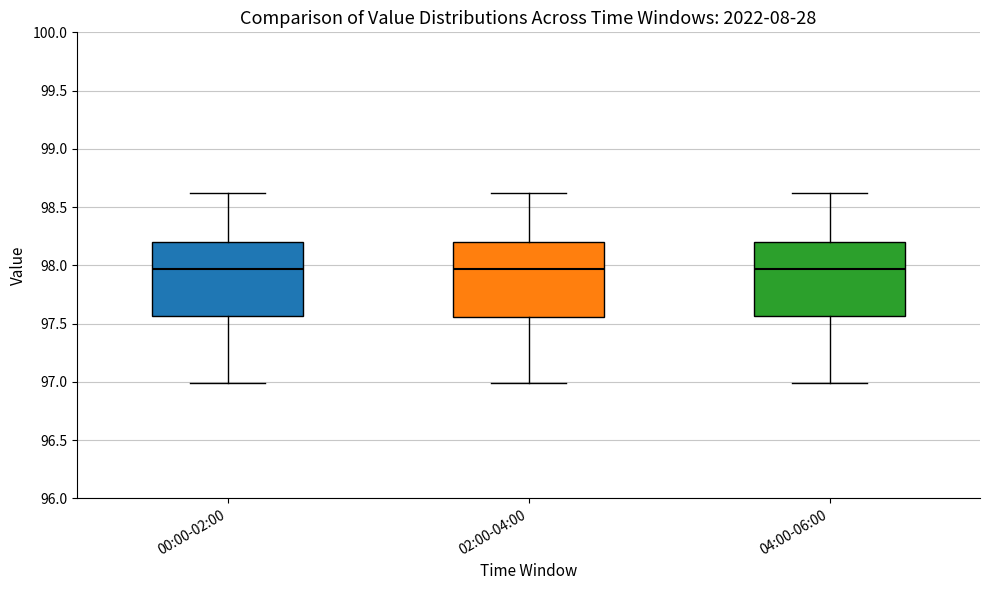

Reading left to right, transcribe this box plot: for each box, give where its median line is, the range the box spans, and where its two whiskers end, as read against the y-axis. The values are not printed on the chart, so give them approximately, as read against the axis.

00:00-02:00: median 97.95, box 97.55 to 98.20, whiskers 97.00 to 98.60
02:00-04:00: median 97.95, box 97.55 to 98.20, whiskers 97.00 to 98.60
04:00-06:00: median 97.95, box 97.55 to 98.20, whiskers 97.00 to 98.60